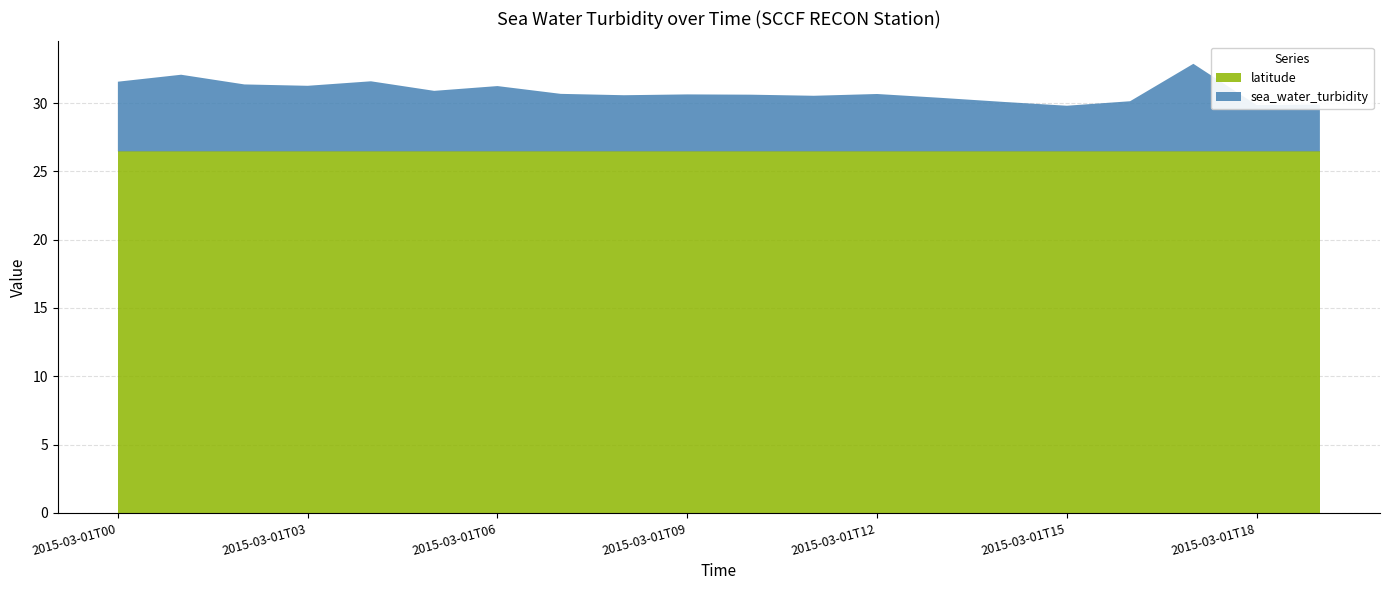

Reading left to right, transcribe all the data shown in this chart.

sea_water_turbidity: 2015-03-01T00=5.1	2015-03-01T01=5.6	2015-03-01T02=4.9	2015-03-01T03=4.8	2015-03-01T04=5.1	2015-03-01T05=4.4	2015-03-01T06=4.8	2015-03-01T07=4.2	2015-03-01T08=4.1	2015-03-01T09=4.2	2015-03-01T10=4.2	2015-03-01T11=4.1	2015-03-01T12=4.2	2015-03-01T13=3.9	2015-03-01T14=3.6	2015-03-01T15=3.3	2015-03-01T16=3.7	2015-03-01T17=6.4	2015-03-01T18=3.4	2015-03-01T19=3.4
latitude: 2015-03-01T00=26.5	2015-03-01T01=26.5	2015-03-01T02=26.5	2015-03-01T03=26.5	2015-03-01T04=26.5	2015-03-01T05=26.5	2015-03-01T06=26.5	2015-03-01T07=26.5	2015-03-01T08=26.5	2015-03-01T09=26.5	2015-03-01T10=26.5	2015-03-01T11=26.5	2015-03-01T12=26.5	2015-03-01T13=26.5	2015-03-01T14=26.5	2015-03-01T15=26.5	2015-03-01T16=26.5	2015-03-01T17=26.5	2015-03-01T18=26.5	2015-03-01T19=26.5